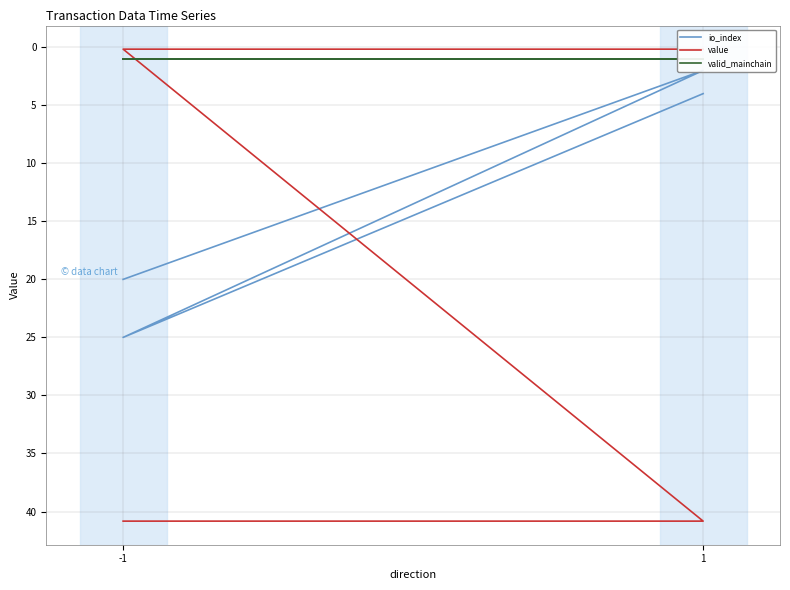

Is it true that value equals 59.4 at 1?

False